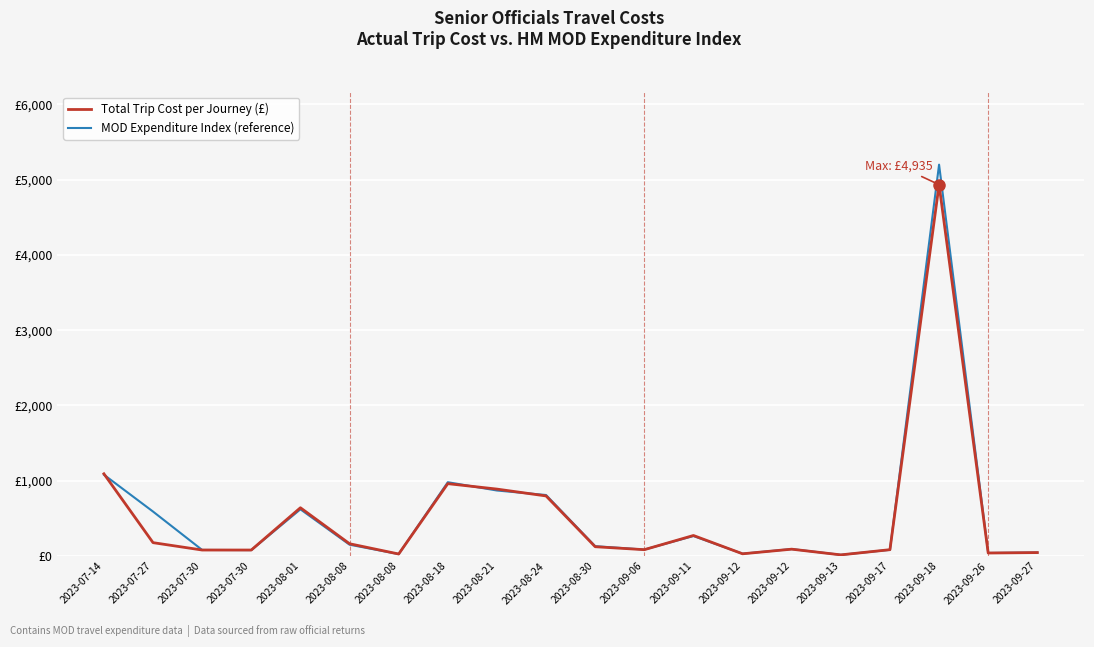

Which category has the highest value in the Total Trip Cost per Journey (£) series?

2023-09-18